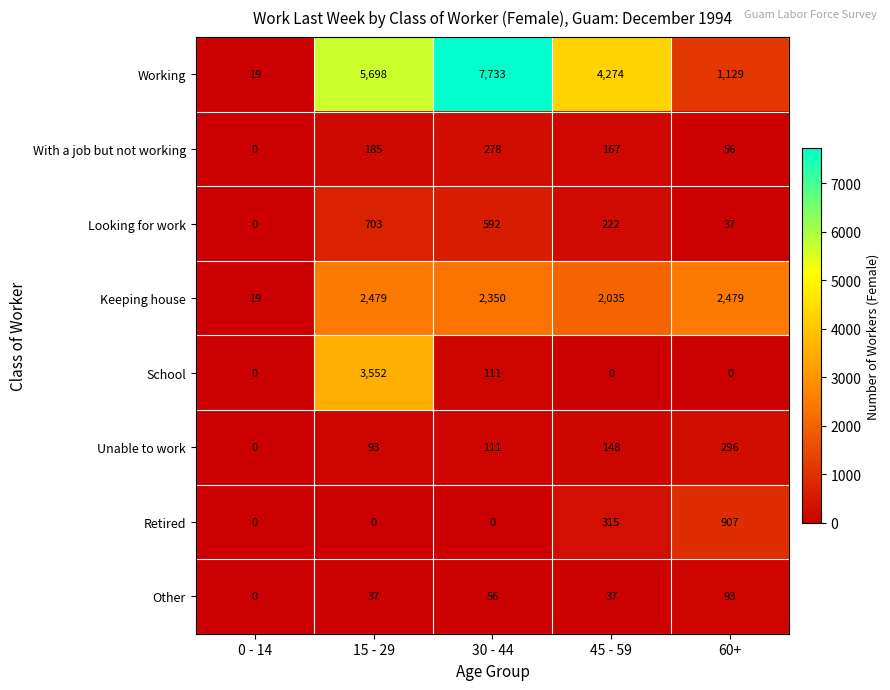

The value of Looking for work at 45 - 59 is 222. True or false?

True